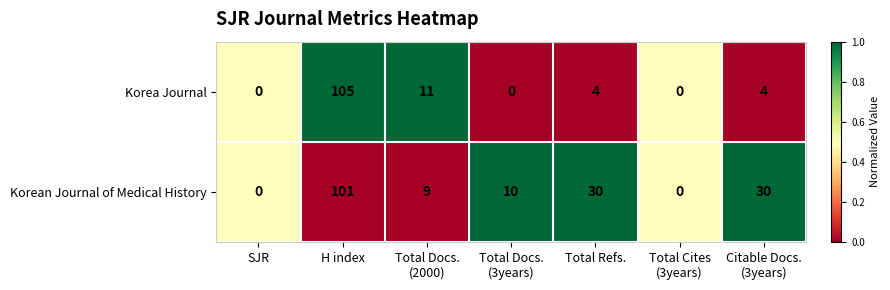

Reading right to left, what are all the values shown in this chart?

Korea Journal: 4	0	4	0	11	105	0
Korean Journal of Medical History: 30	0	30	10	9	101	0